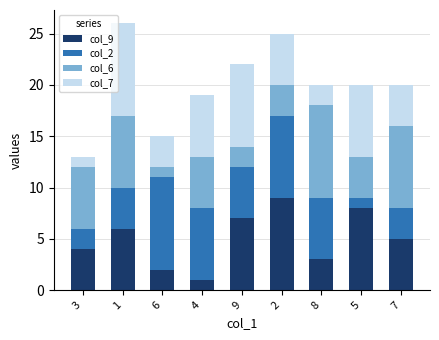

What are all the series names shown in the legend?

col_9, col_2, col_6, col_7